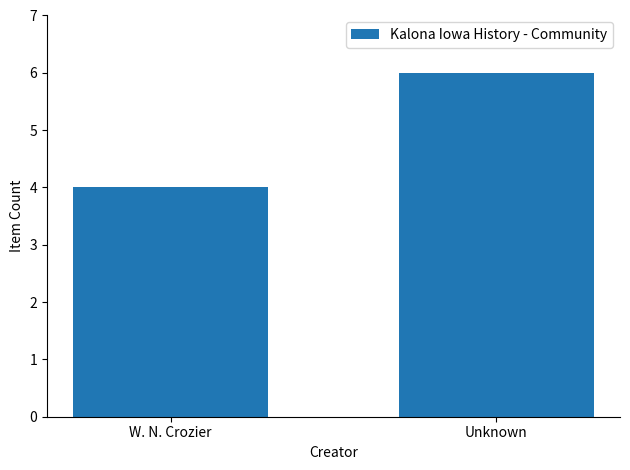

What is the label of the 2nd bar from the left?

Unknown